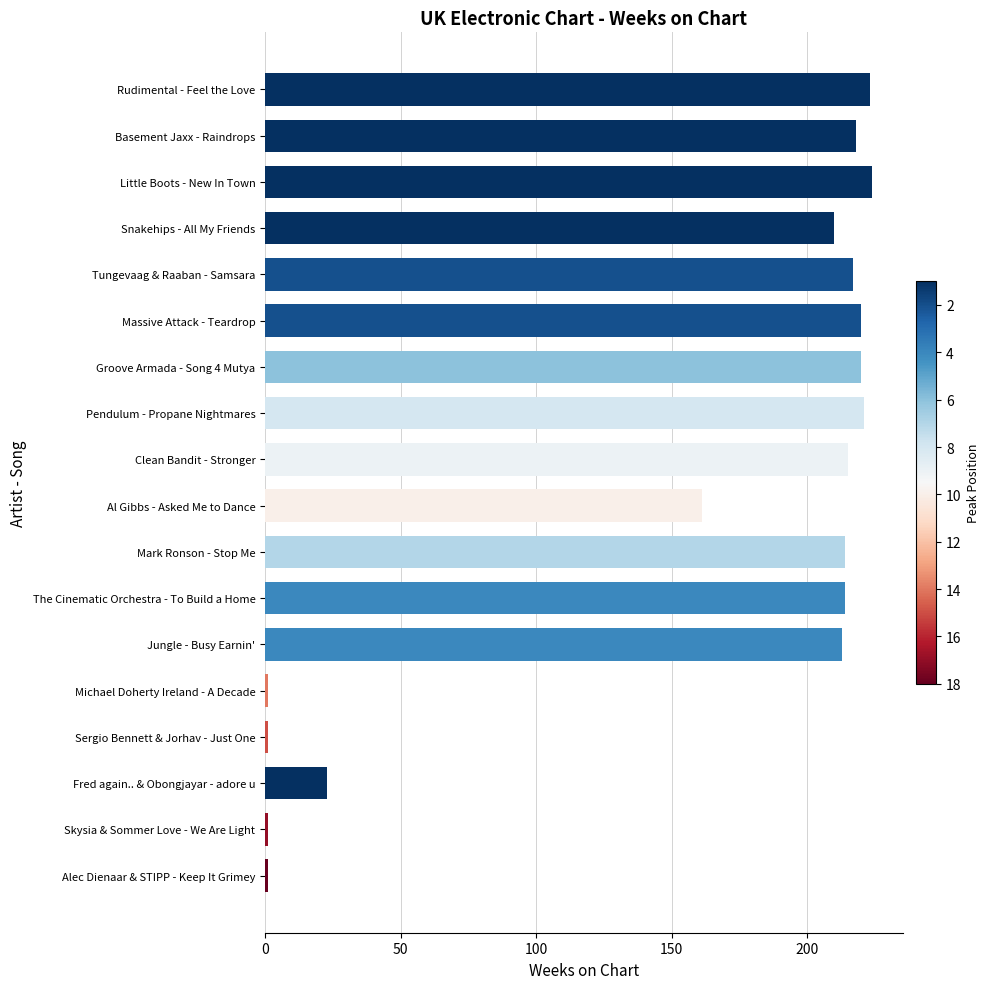

Between Pendulum - Propane Nightmares and Fred again.. & Obongjayar - adore u, which is larger?

Pendulum - Propane Nightmares